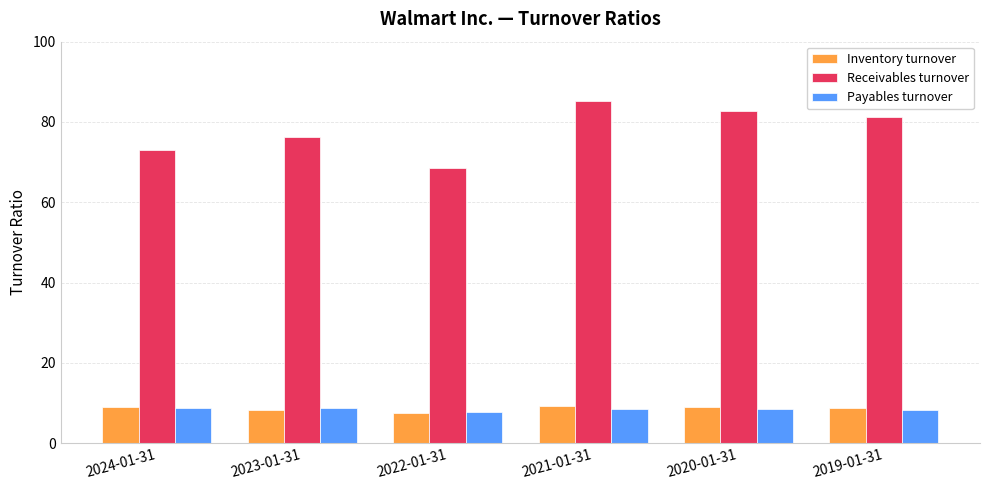

The Payables turnover series shows 8.6 at 2021-01-31. True or false?

True